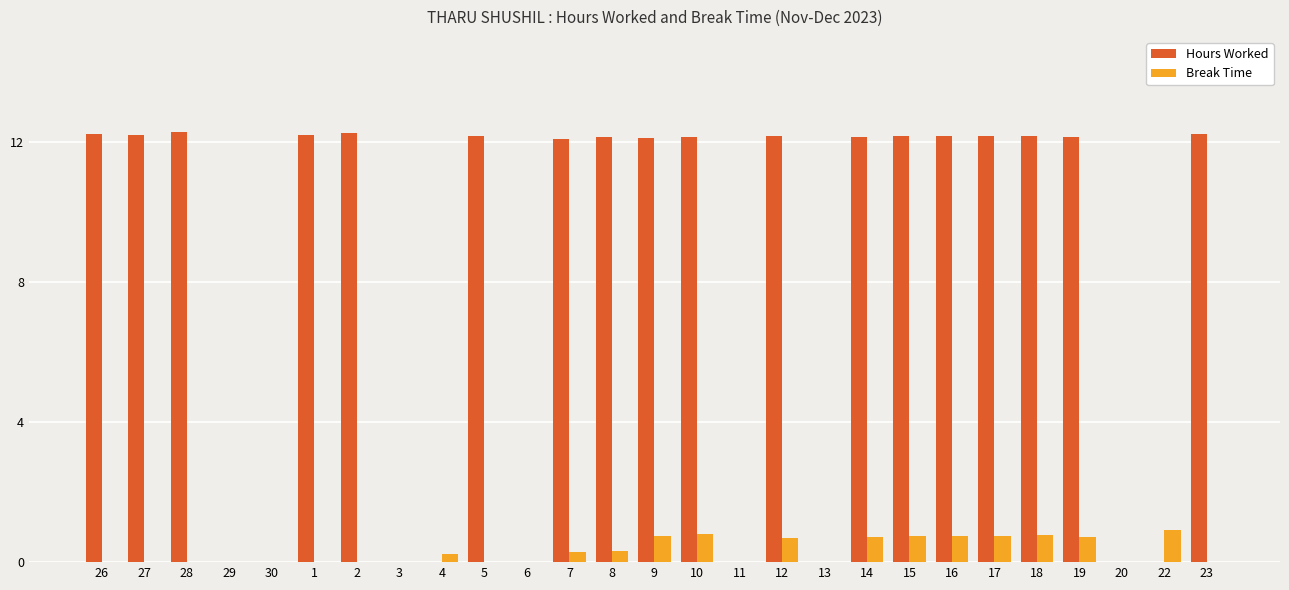

Which series changed the most between 11 and 23?

Hours Worked